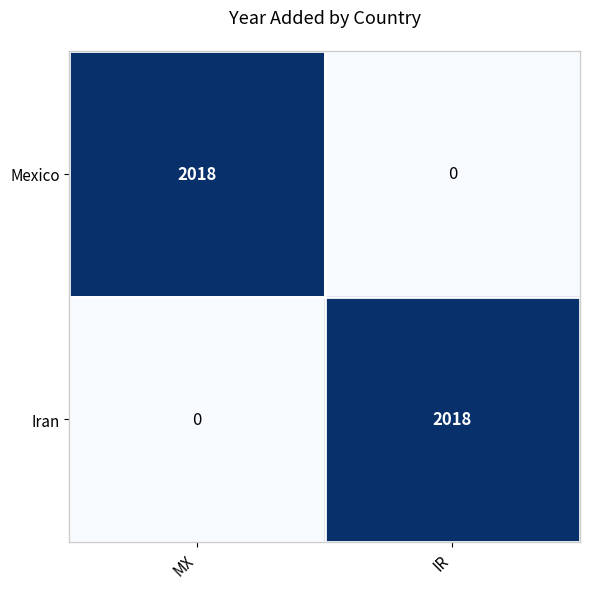

Which category has the highest value in the Mexico series?

MX